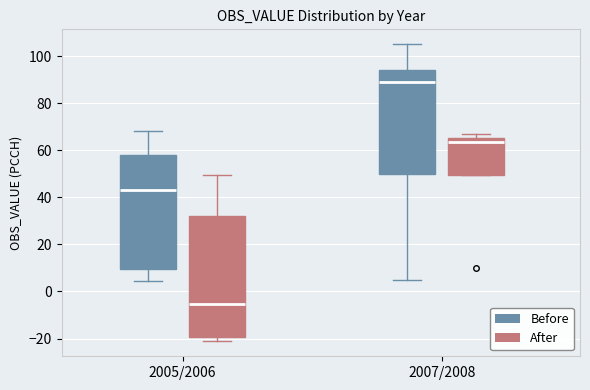

Reading left to right, read every box against the y-axis: the position of its median line, the range the box covers, and the ends of its whiskers. The values are not printed on the chart, so give them approximately, as read against the axis.

2005/2006 (Before): median 44, box 10 to 58, whiskers 4 to 68
2005/2006 (After): median -6, box -20 to 32, whiskers -22 to 50
2007/2008 (Before): median 88, box 50 to 94, whiskers 6 to 106
2007/2008 (After): median 64, box 50 to 66, whiskers 50 to 68